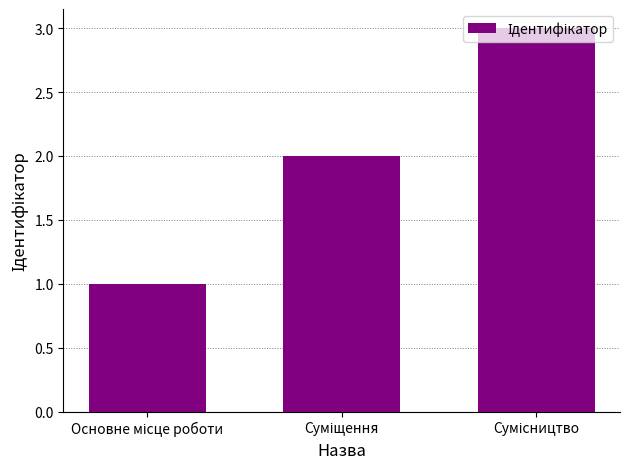

What is the maximum value shown in the chart?

3